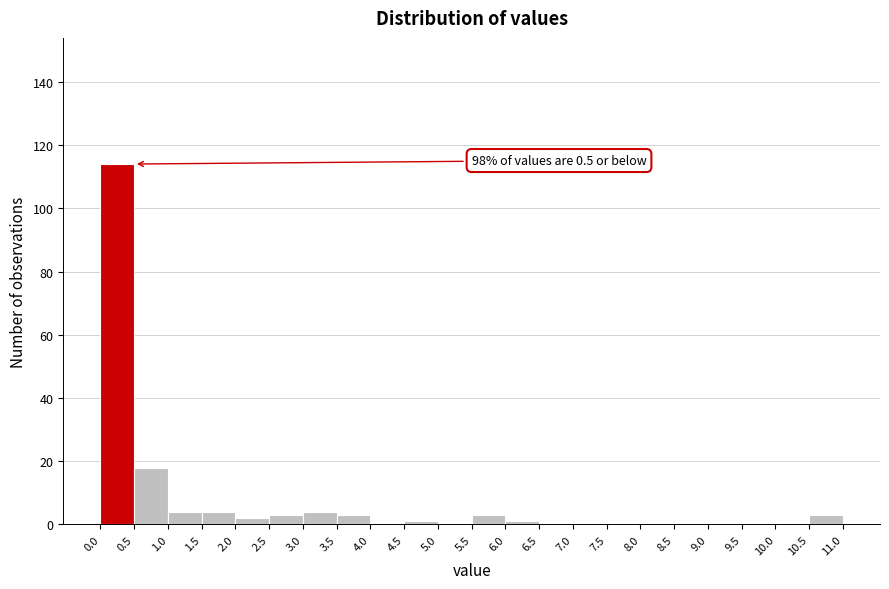

Over which range of the x-axis is the bar tallest?

0.0 to 0.5